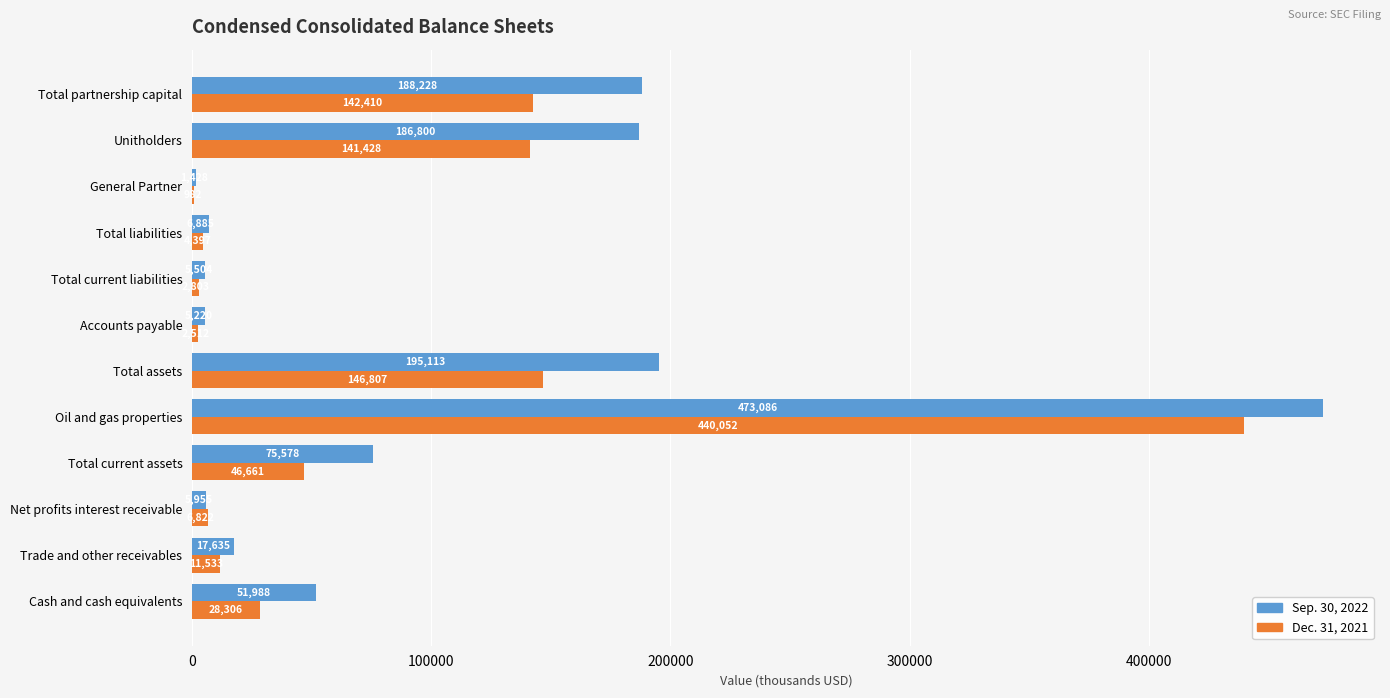

What is the maximum value for Sep. 30, 2022?

473086